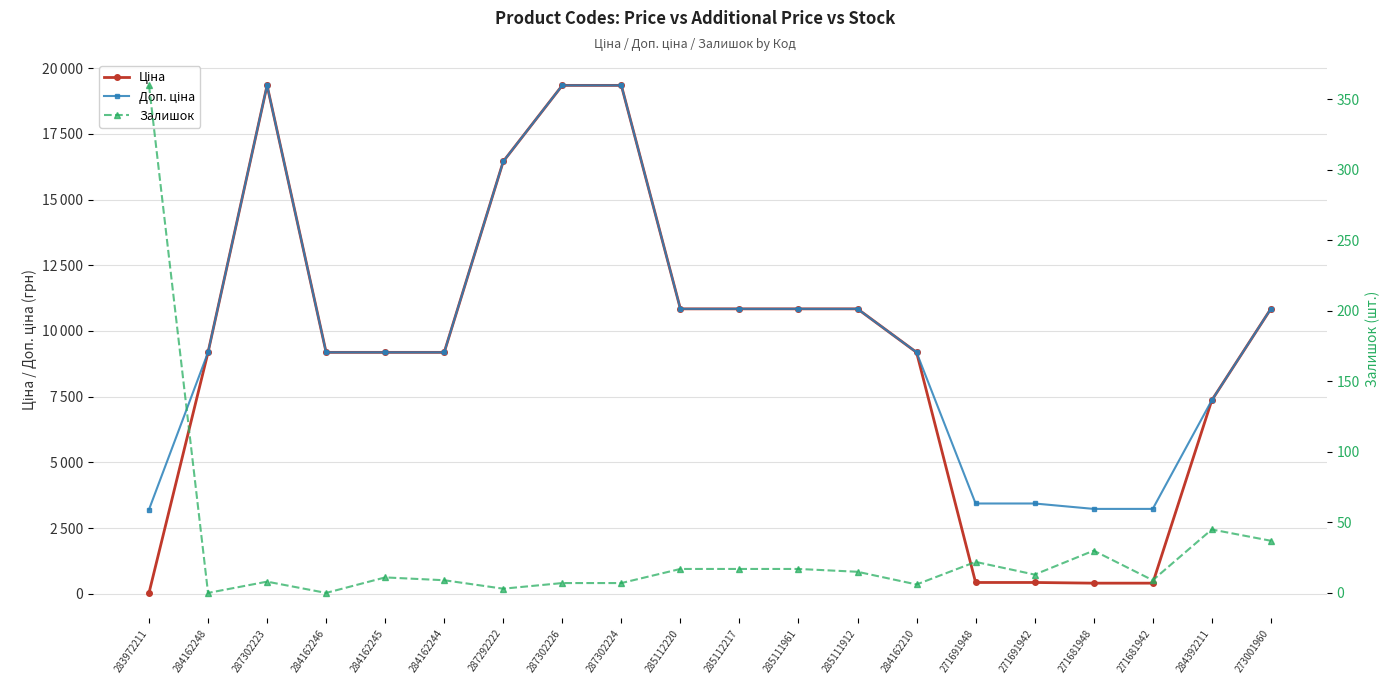

In Доп. ціна, how many points are higher than both neighbors (excluding endpoints)?

1